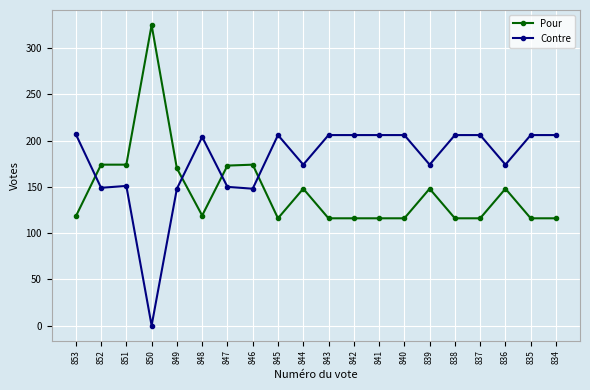

What are all the series names shown in the legend?

Pour, Contre